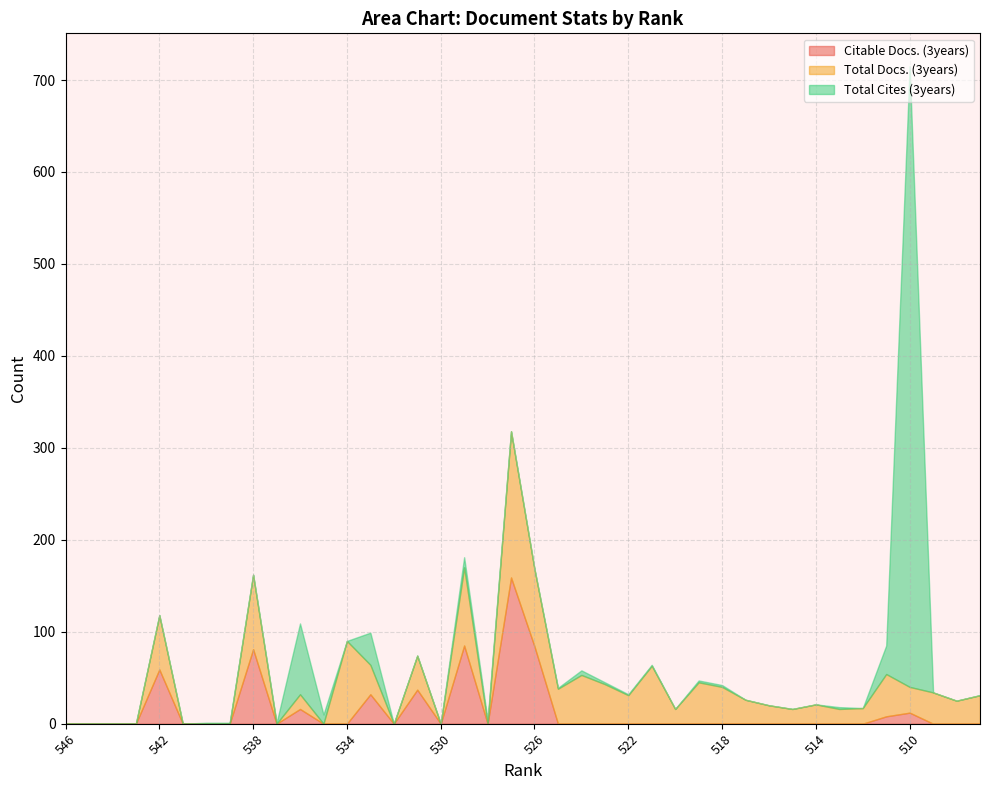

Which series has the largest total across all categories?

Total Docs. (3years)